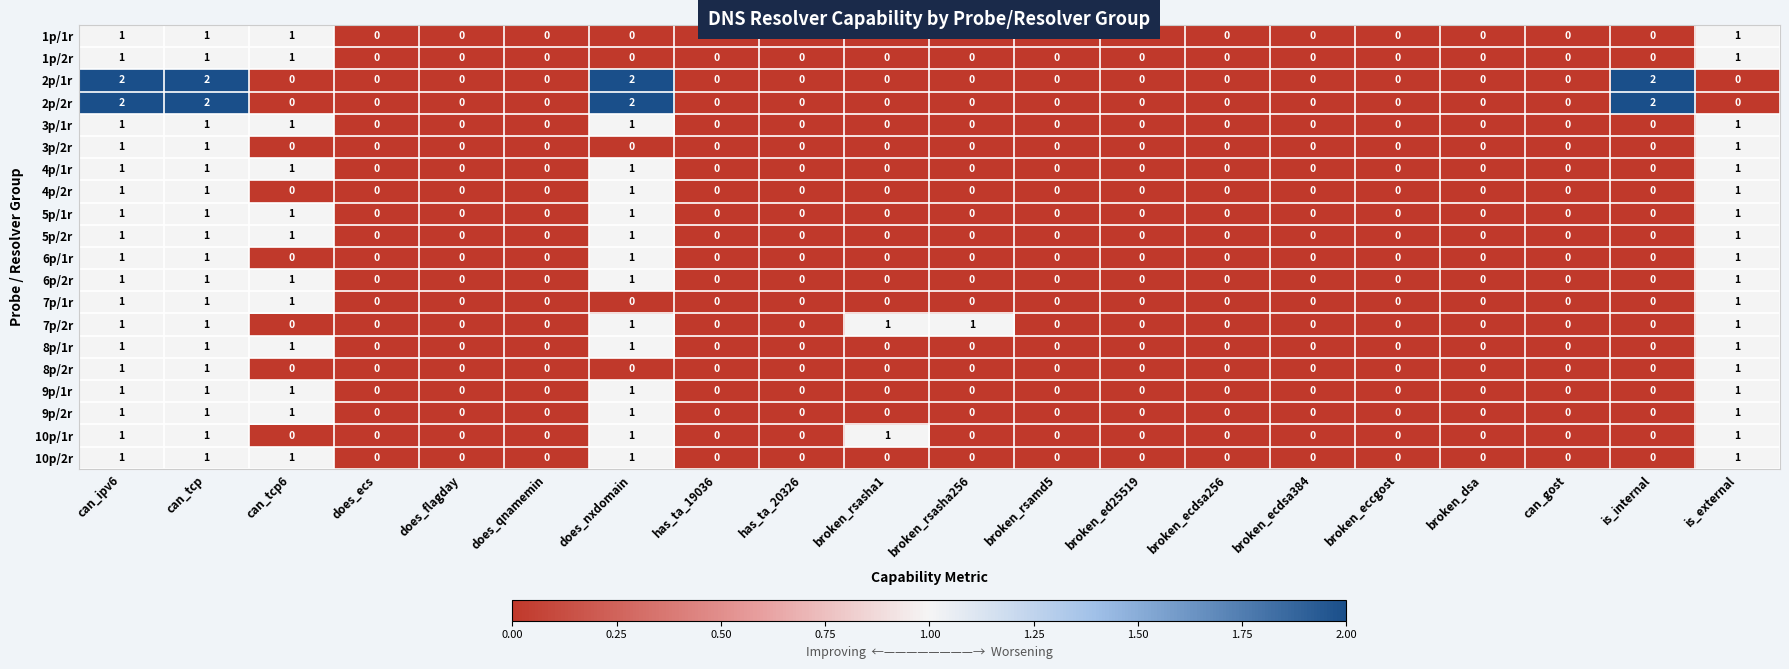

What is the sum of all 7p/1r values?

4